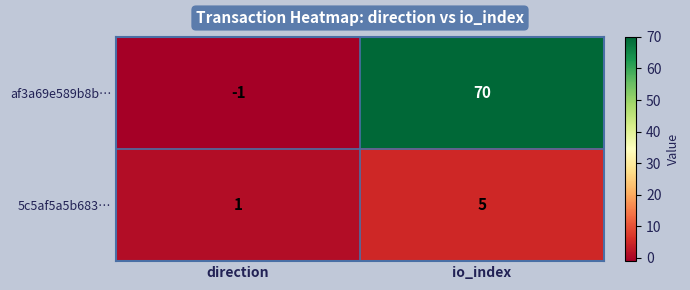

What is the sum of the 5c5af5a5b683… values at io_index and direction?

6